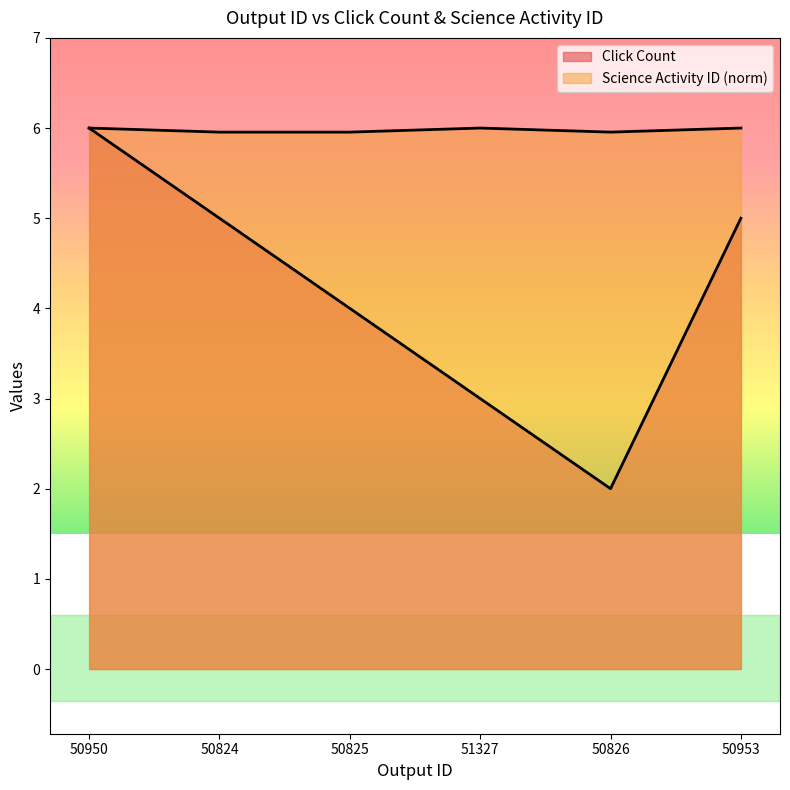

List the series in order of their peak value, highest first.

Click Count, Science Activity ID